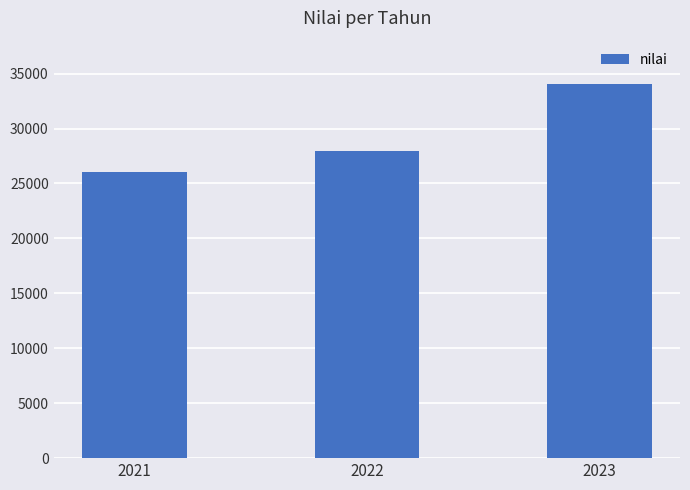

Is it true that the value at 2022 is 27958?

True